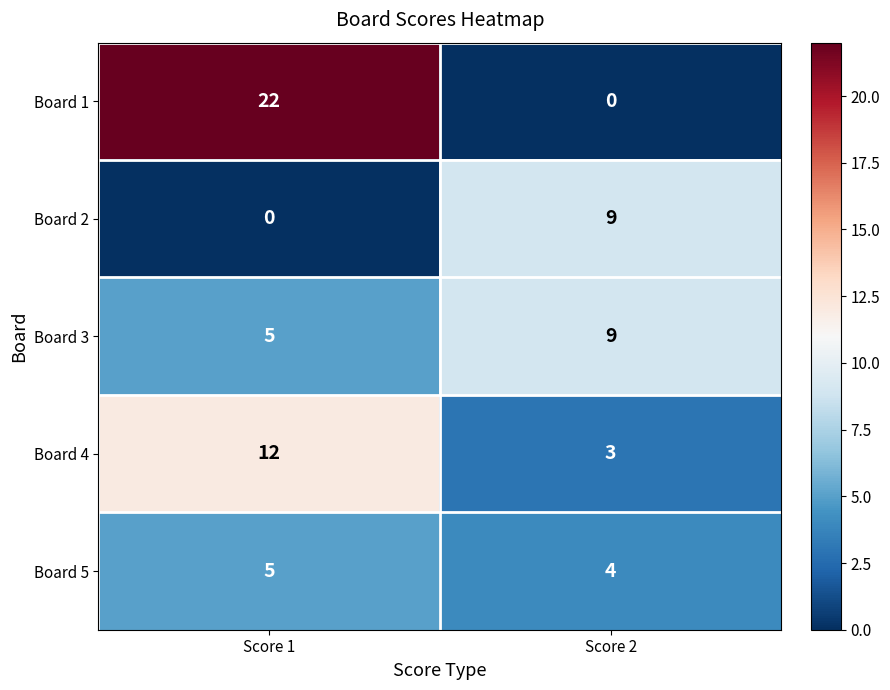

Which category has the highest value across all series?

Score 1